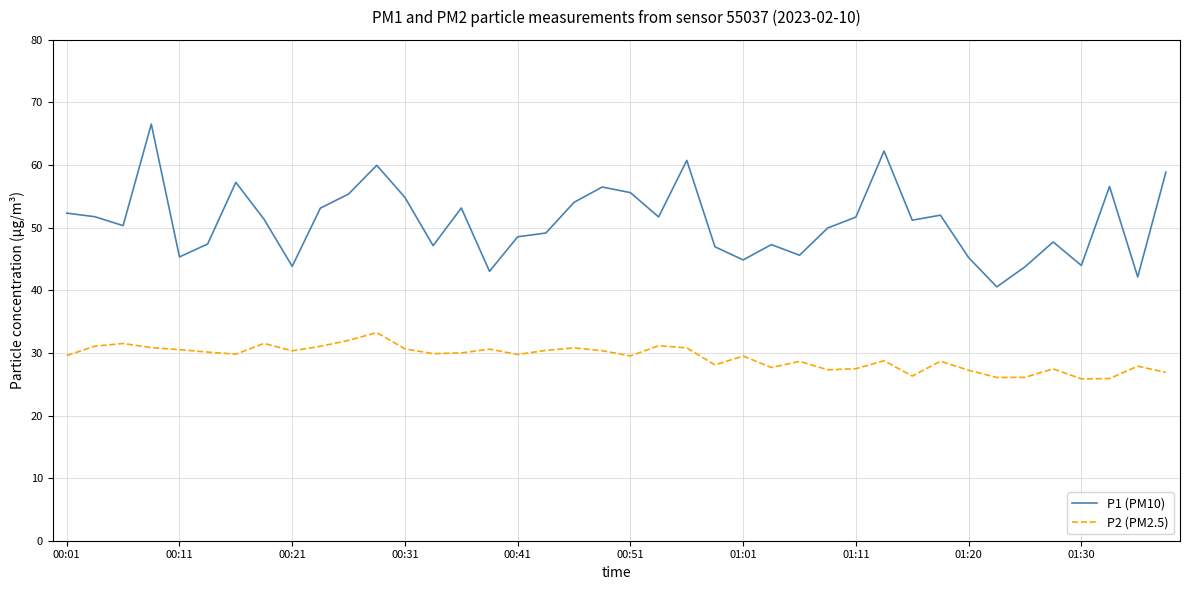

Which series has the largest total across all categories?

P1 (PM10)